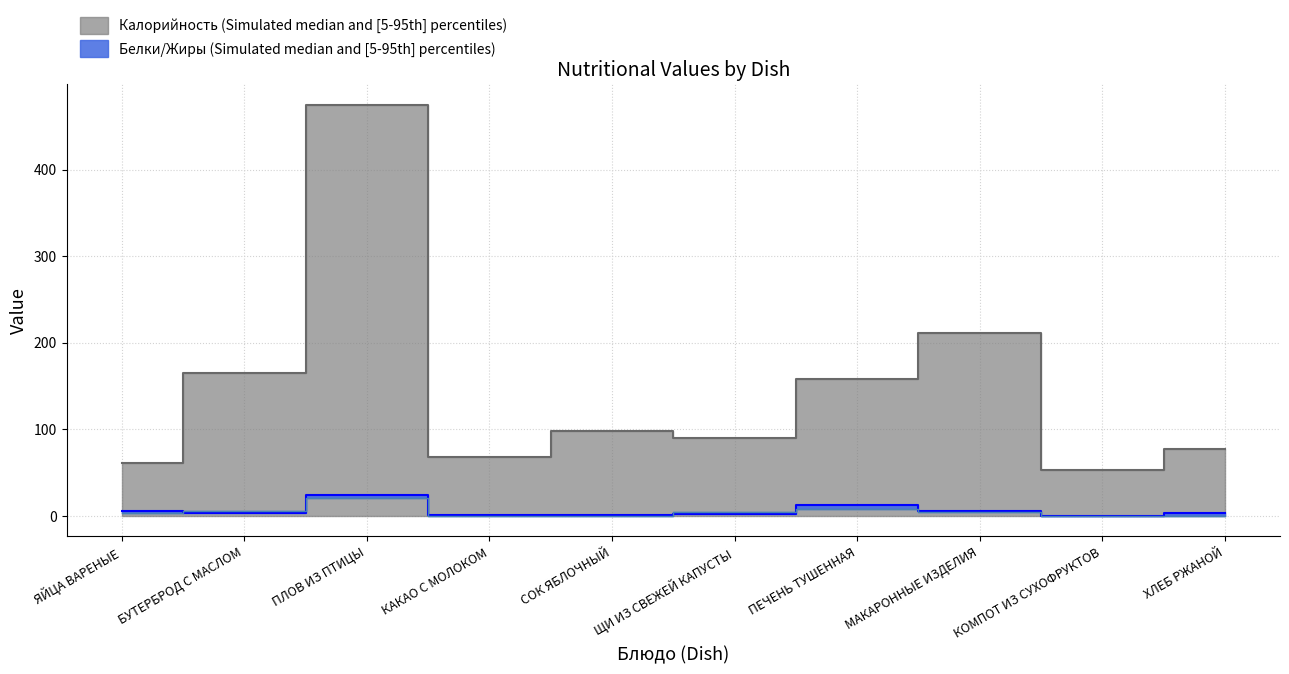

Which category has the lowest value in the Белки series?

КОМПОТ ИЗ СУХОФРУКТОВ